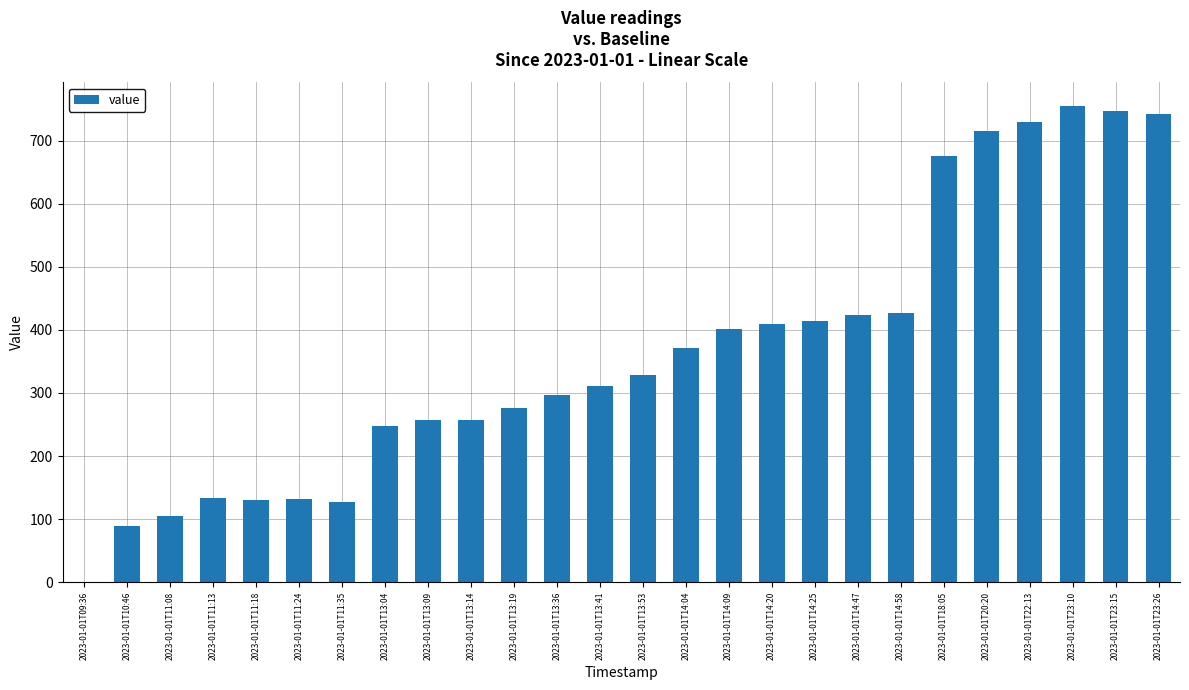

What is the ratio of the value at 2023-01-01T14:47 to the value at 2023-01-01T14:09?

1.1